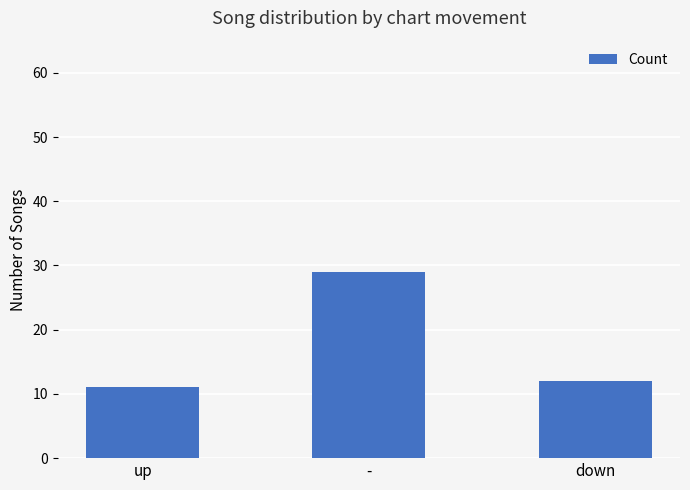

Which label corresponds to the largest value in the chart?

-